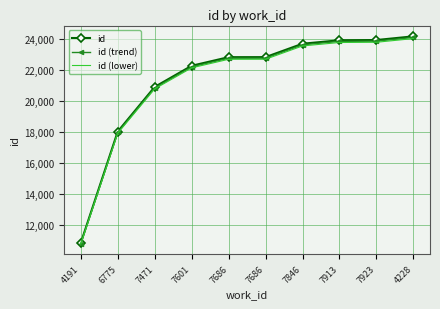

What is the label of the 10th point from the right?

4191